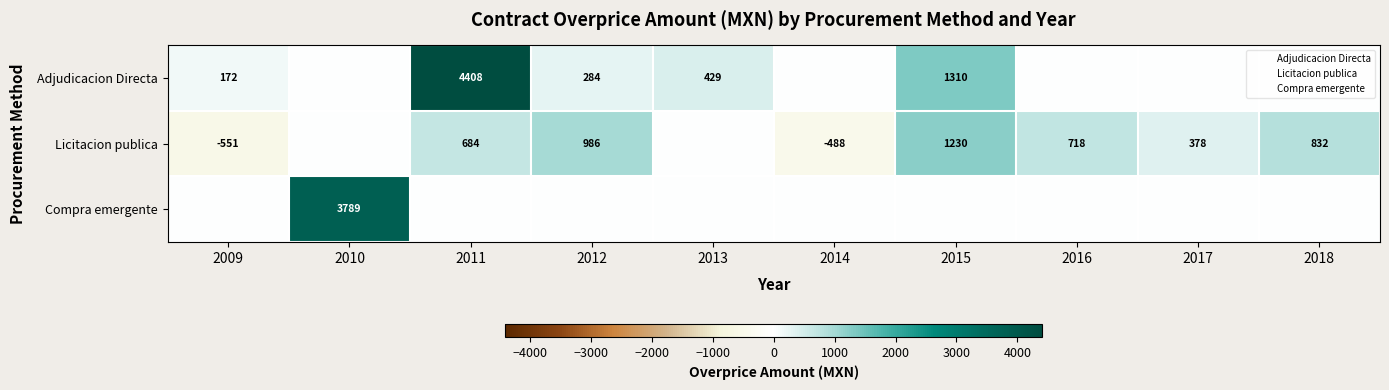

What is the minimum value shown in the chart?

-551.3